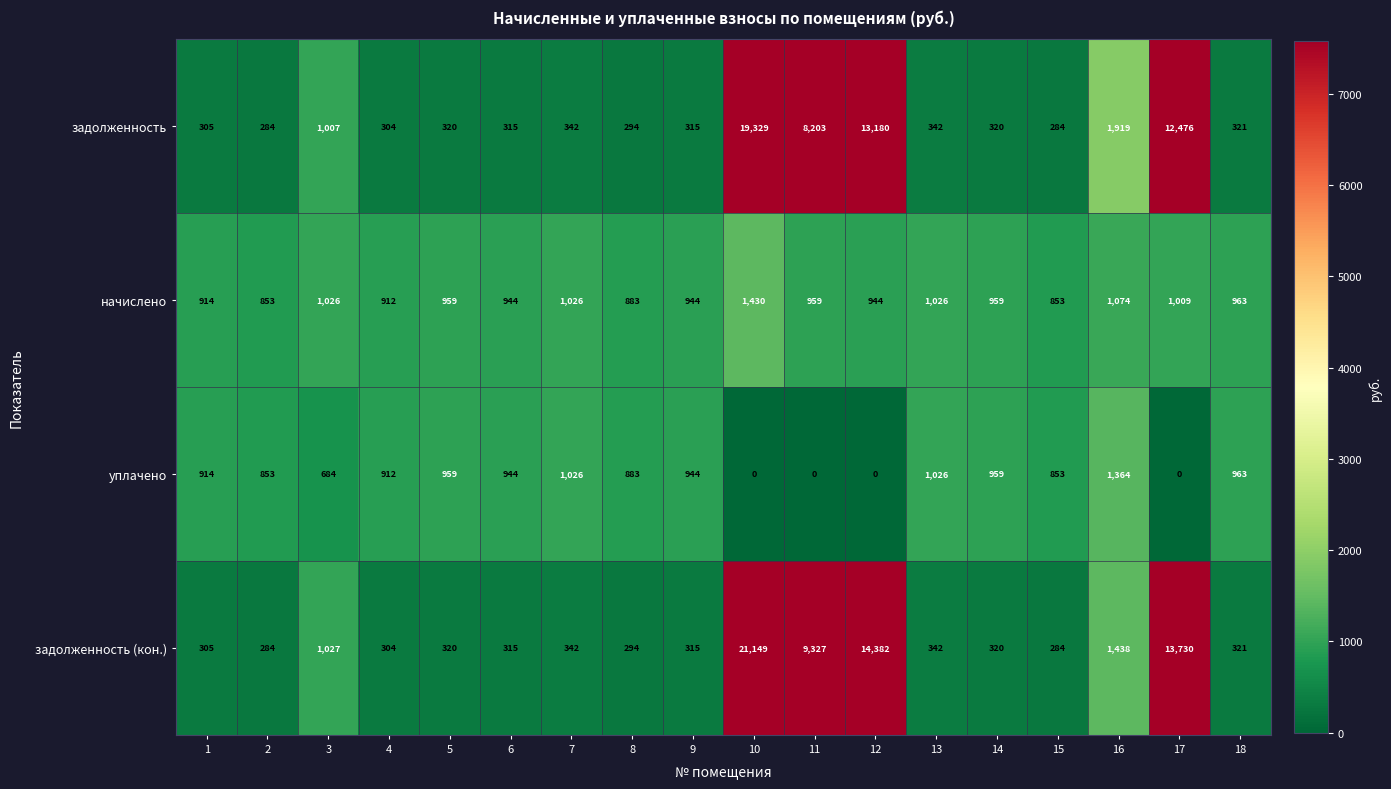

What is the greatest value displayed?

21149